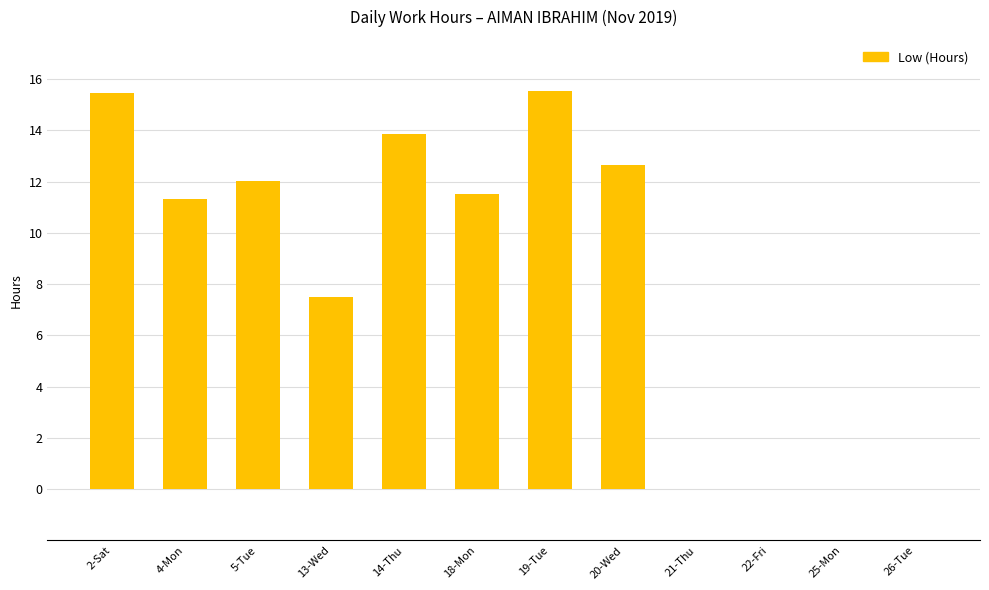

The chart shows a value of 7.6 at 2-Sat. True or false?

False